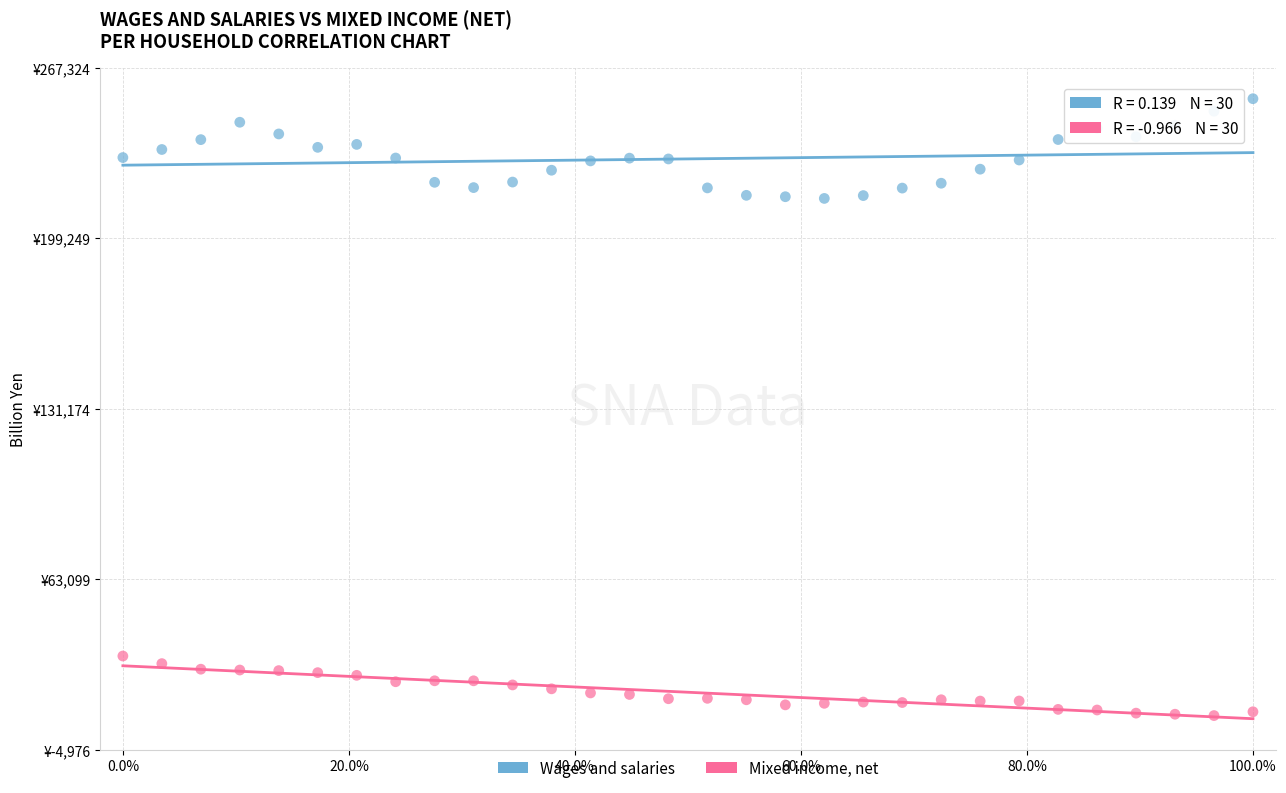

Which series contains the lowest Y value?

Mixed income, net